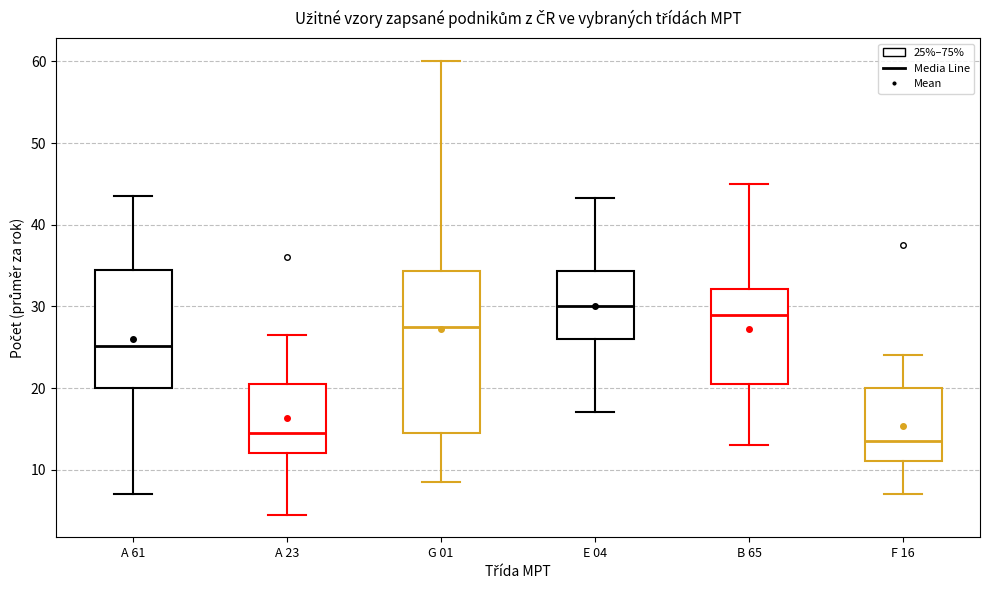

Which box's median line is the highest?

E 04